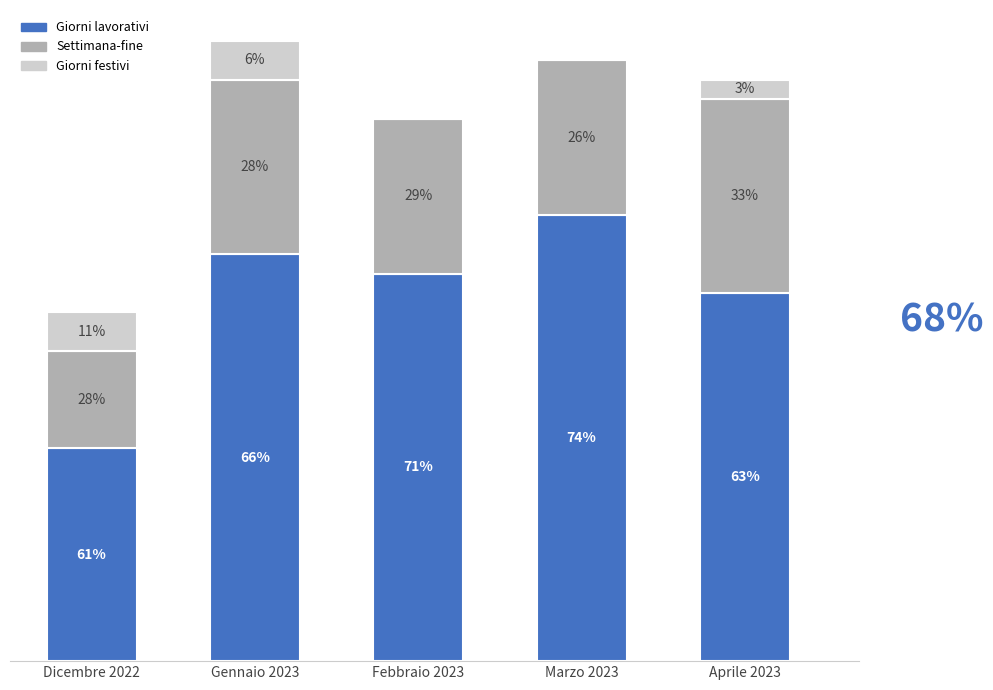

Does the chart contain stacked bars?

Yes